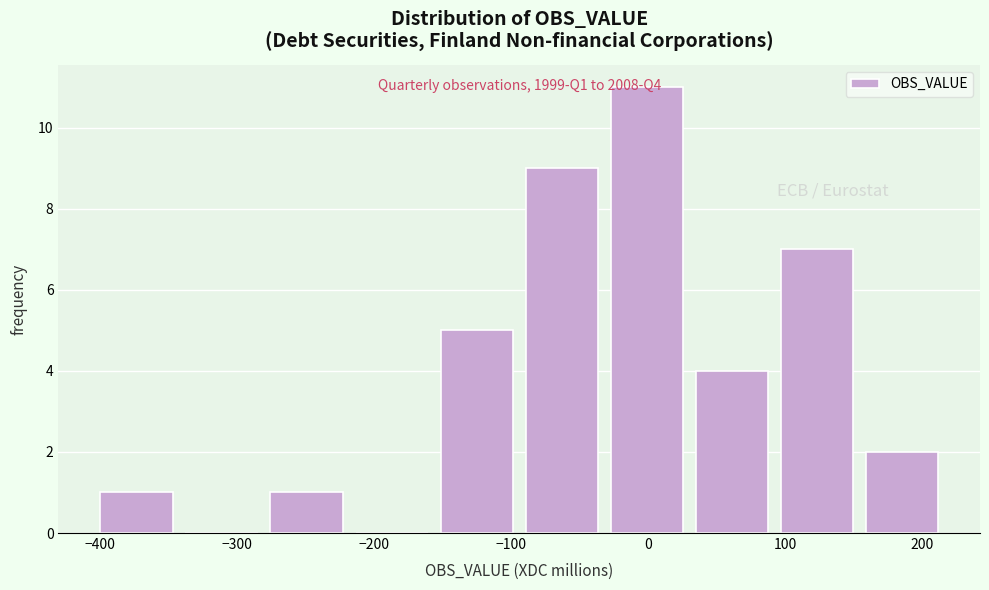

Which range on the x-axis has the tallest bar?

-32 to 30